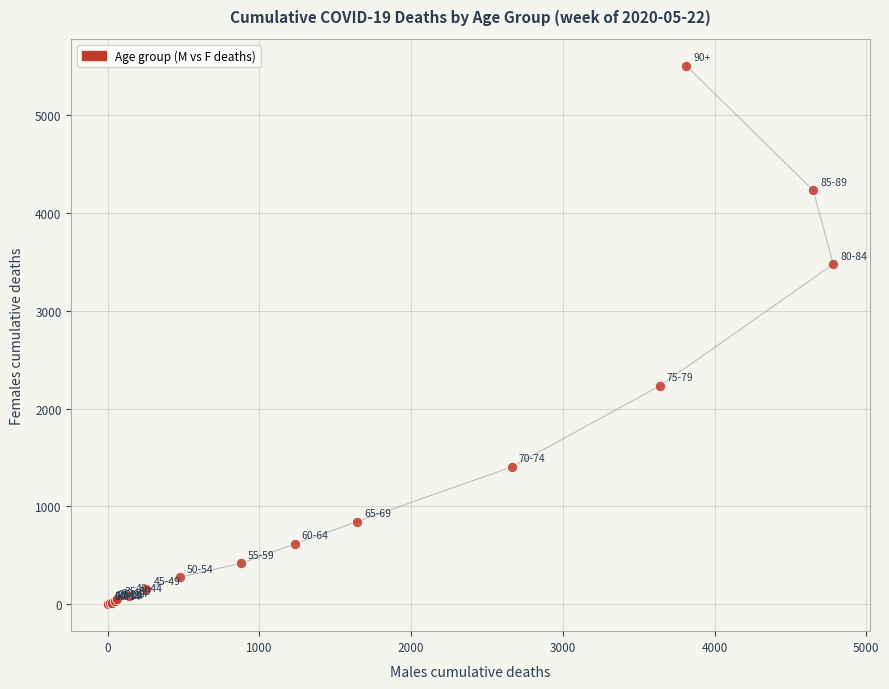

What Y value in the scatter plot is closest to 2754?

2235